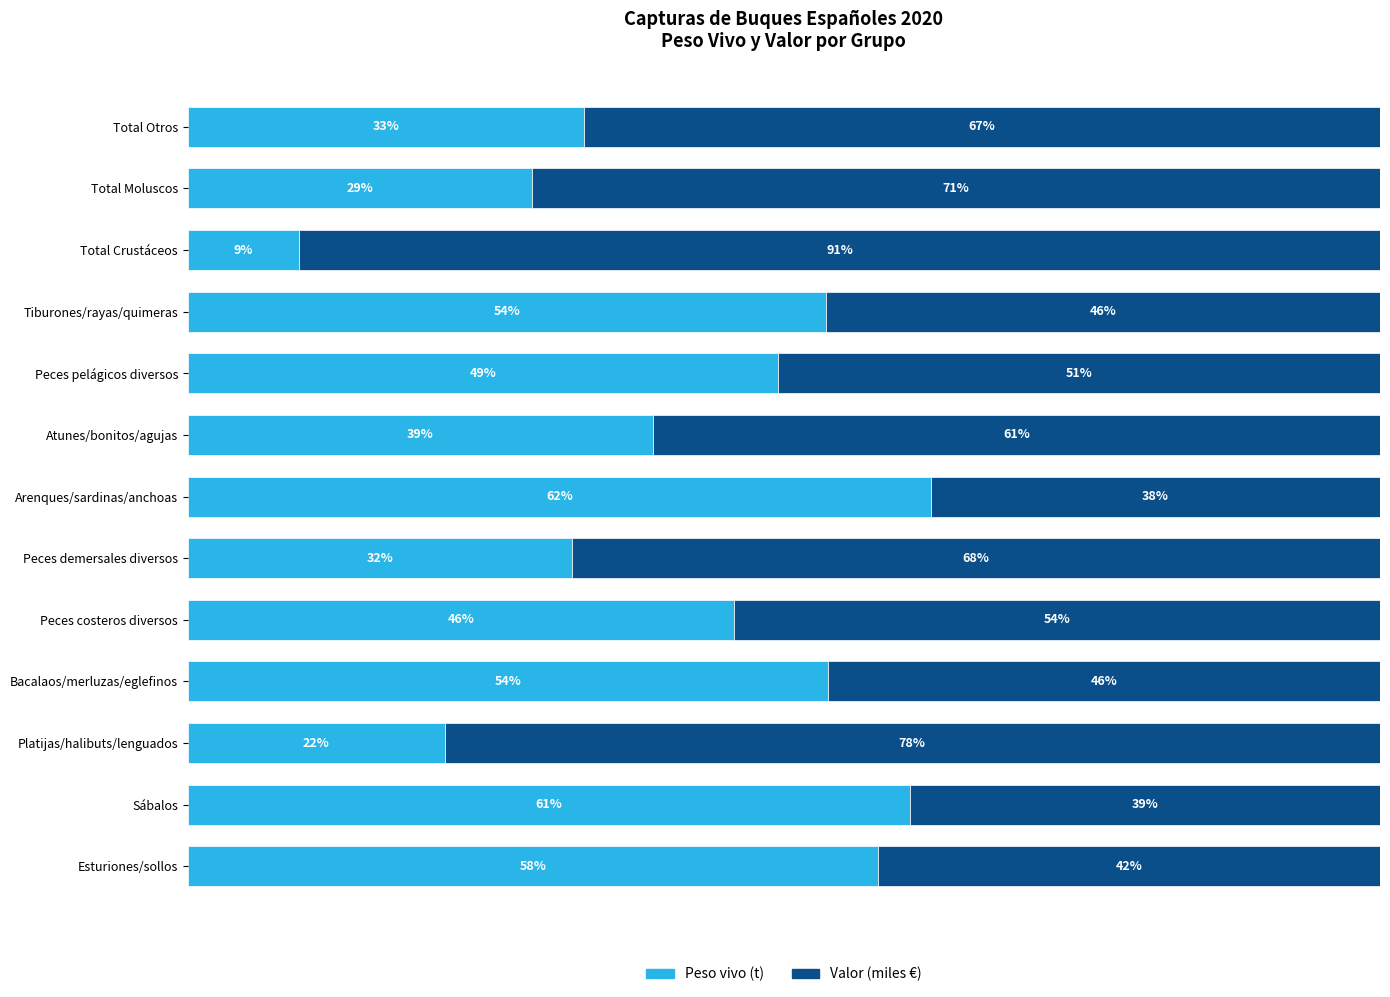

Which category has the lowest value in the Peso vivo (t) series?

Total Crustáceos